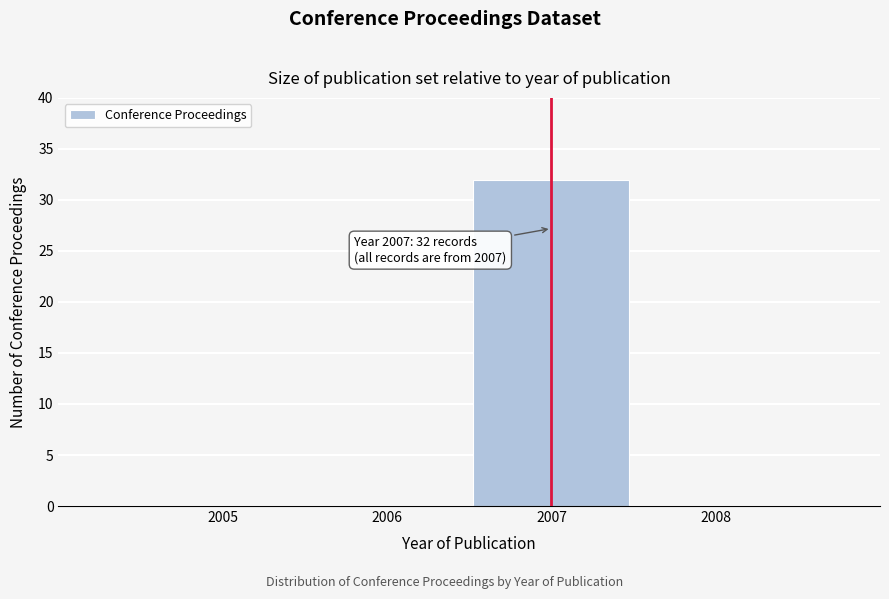

Reading left to right, what are all the values shown in this chart?

2005=0	2006=0	2007=32	2008=0